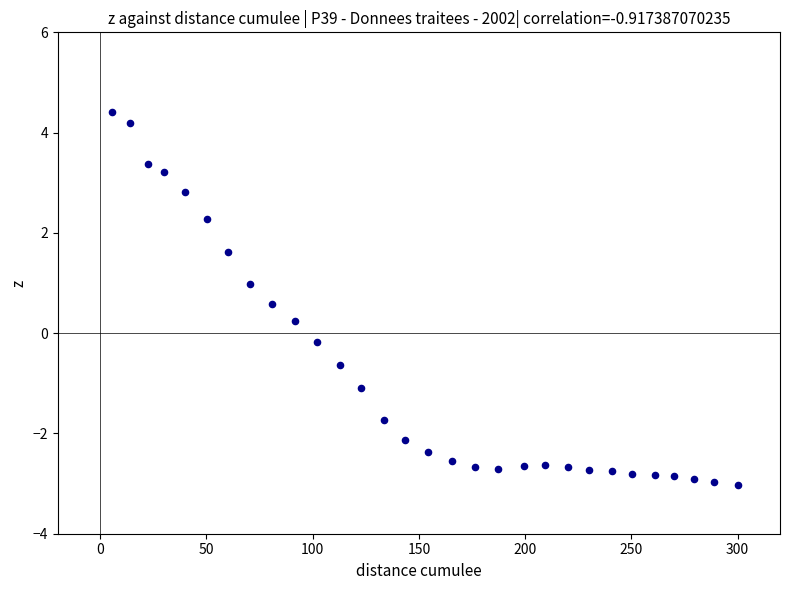

What is the range of Y values (max minus min)?

7.4